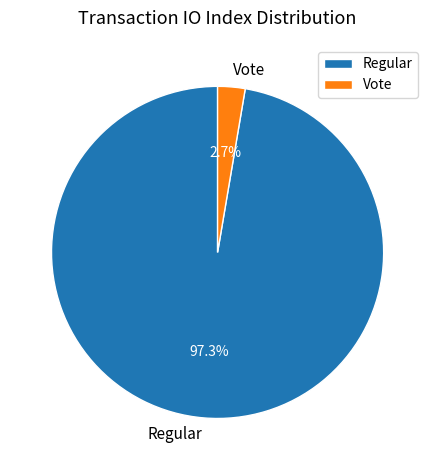

Which has a higher value, Regular or Vote?

Regular